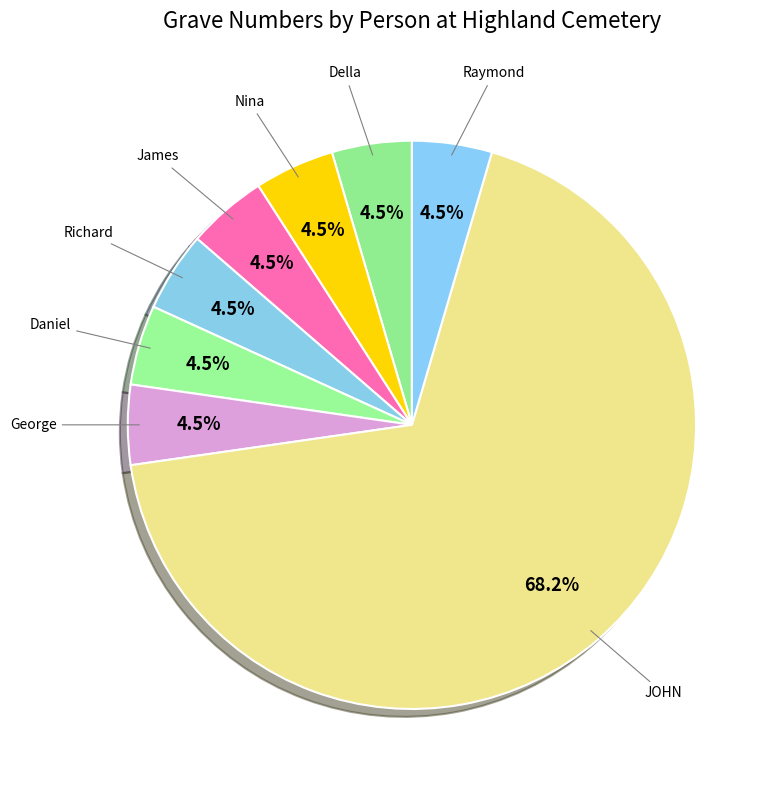

What is the majority slice?

JOHN